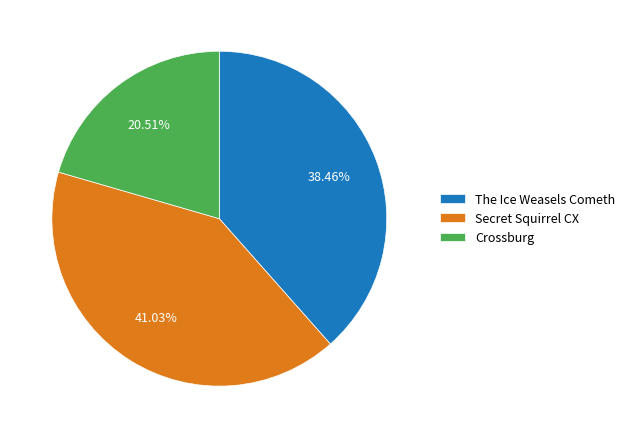

Is the sum of The Ice Weasels Cometh and Secret Squirrel CX greater than half?

Yes